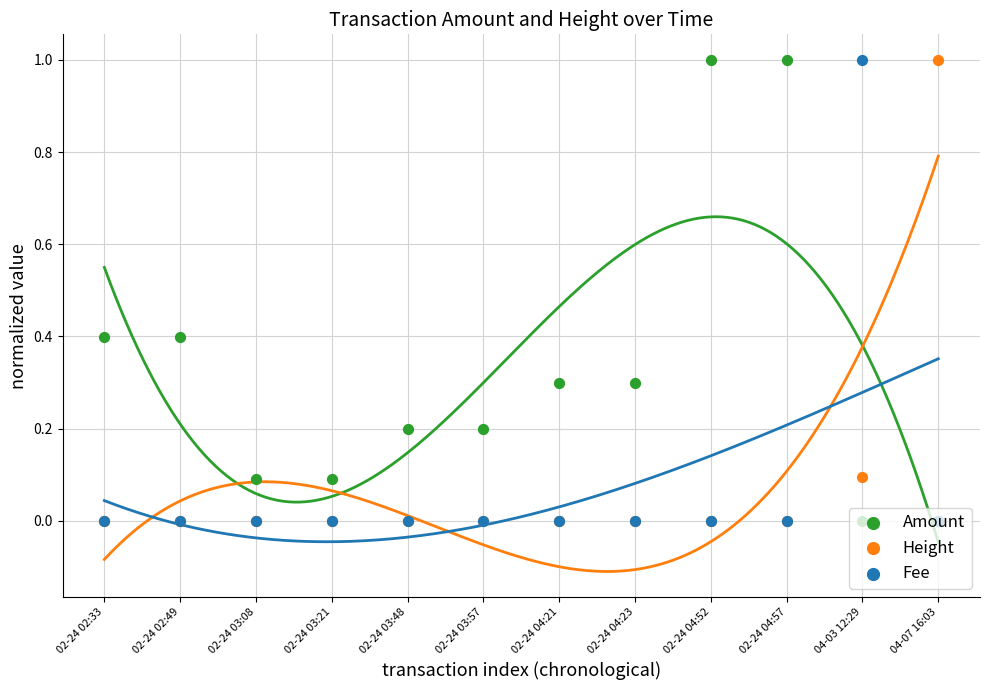

Which series has the largest Y range (max minus min)?

Amount